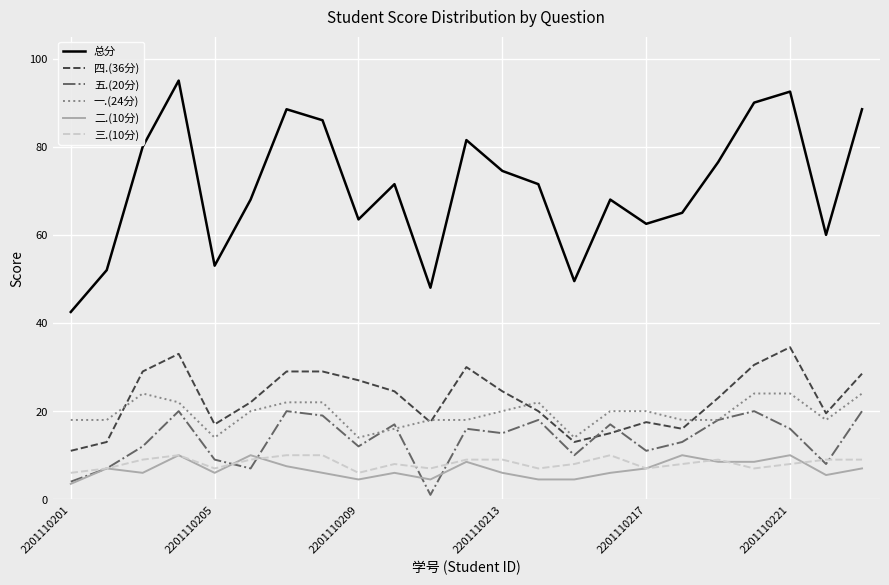

True or false: 总分 and 二.(10分) intersect in this chart.

False